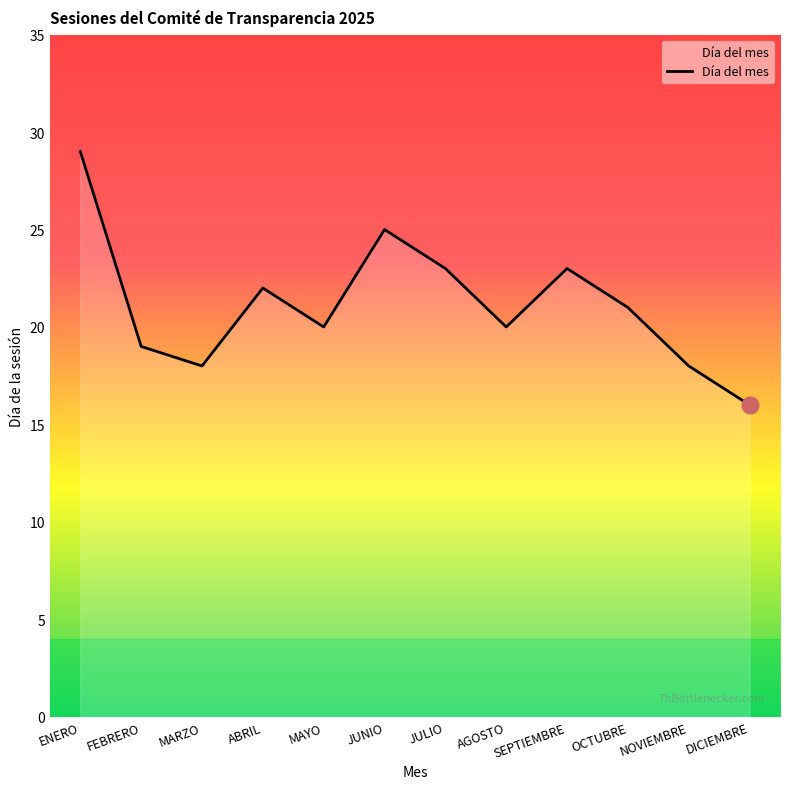

What is the difference between the maximum and minimum values?

13